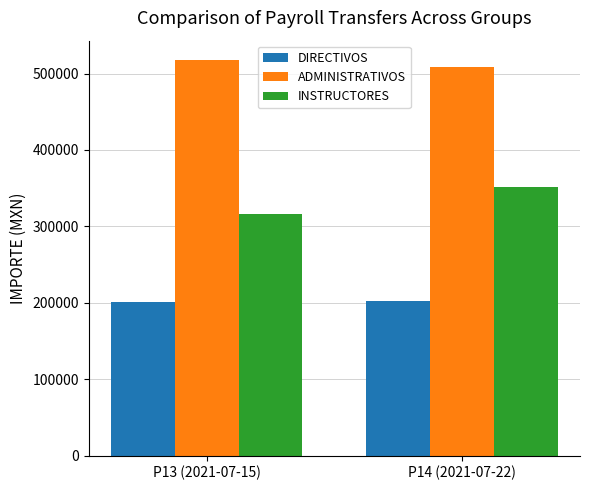

At how many categories does at least one series exceed 209510?

2